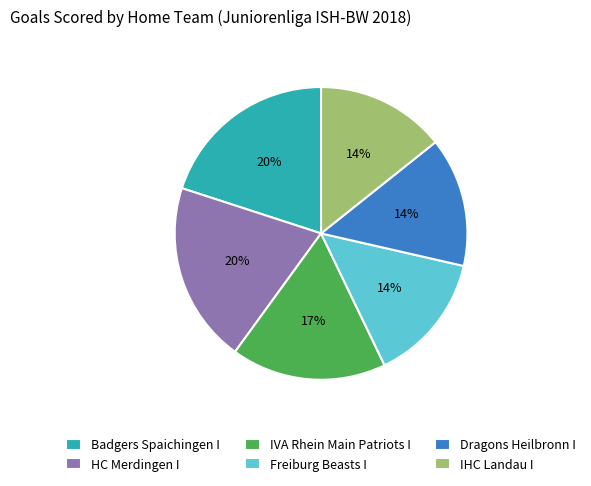

To the nearest percent, what is the difference between the Badgers Spaichingen I and IVA Rhein Main Patriots I slice percentages?

3%